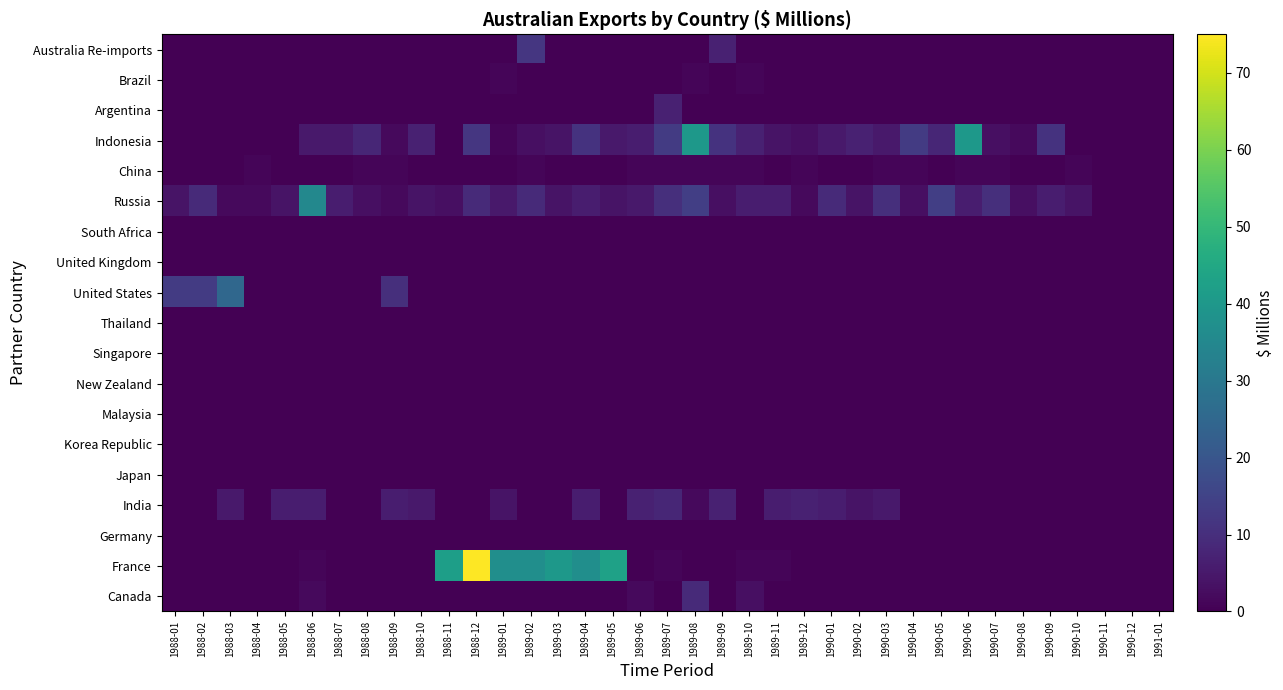

At which category is the sum across all series the highest?

1988-12